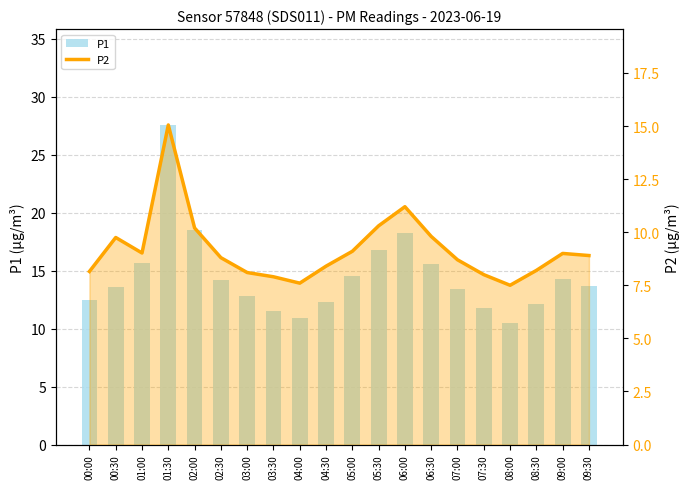

How many values in the P2 series are below 8?

3